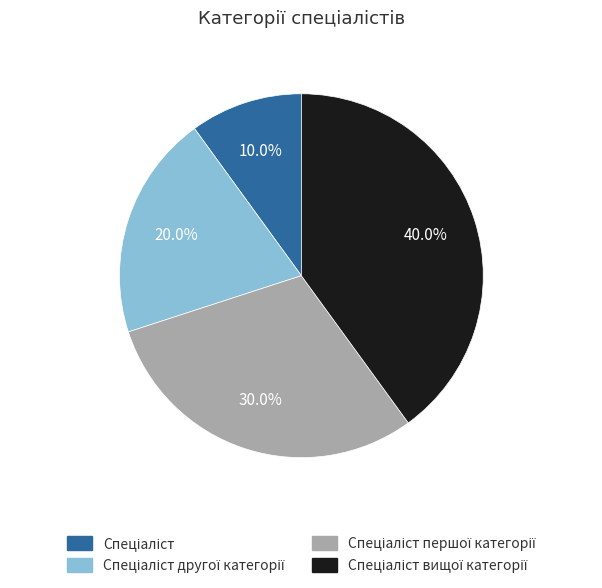

Is there any slice that represents more than half of the pie?

No